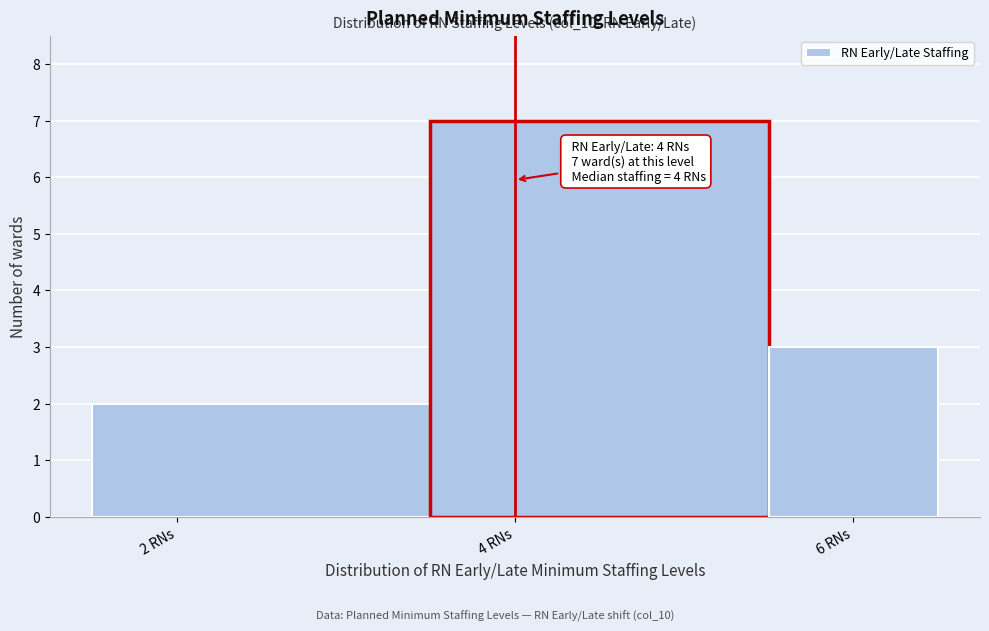

Which range on the x-axis has the tallest bar?

3.5 to 5.5